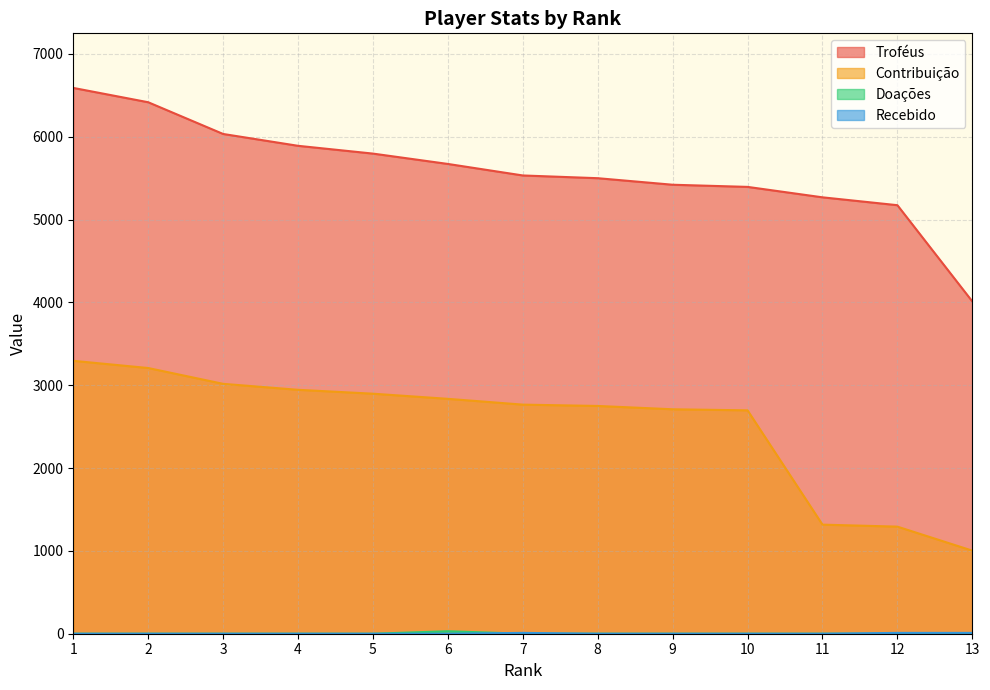

What is the difference between the Doações values at 6 and 9?

30